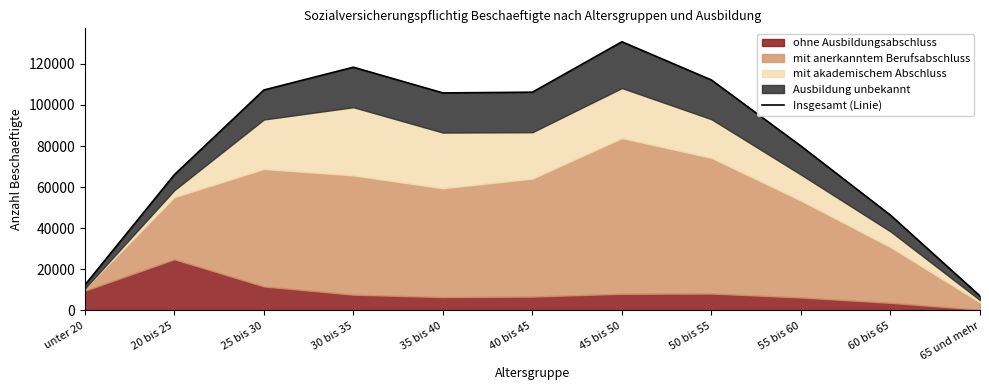

True or false: the data shows 107285 at 25 bis 30.

True